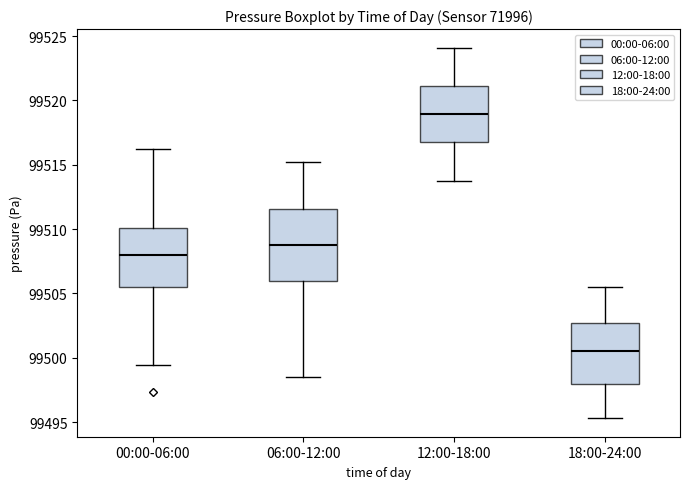

Where is the upper edge of the box for 12:00-18:00 on the y-axis? The values are not printed on the chart, so give them approximately, as read against the axis.

99521.0